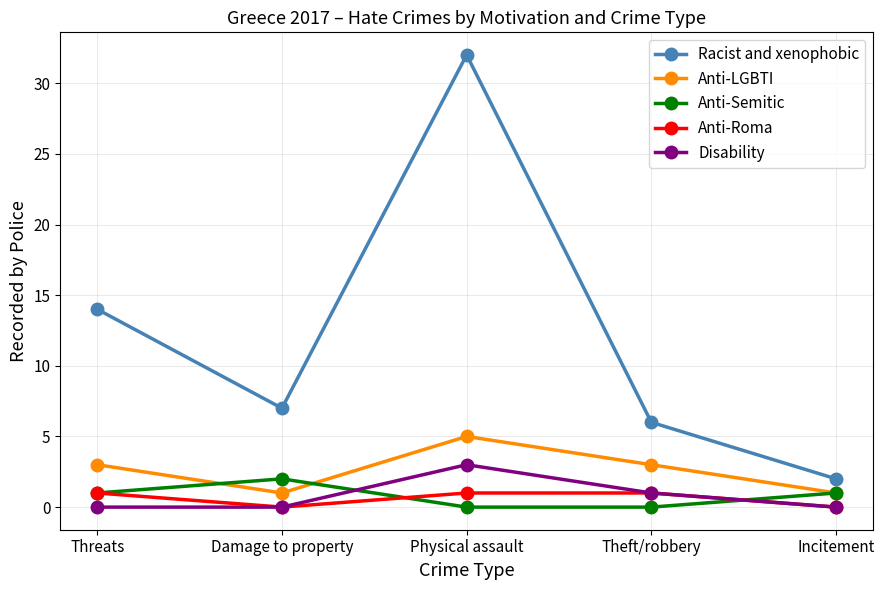

What is the label of the 3rd point from the left?

Physical assault